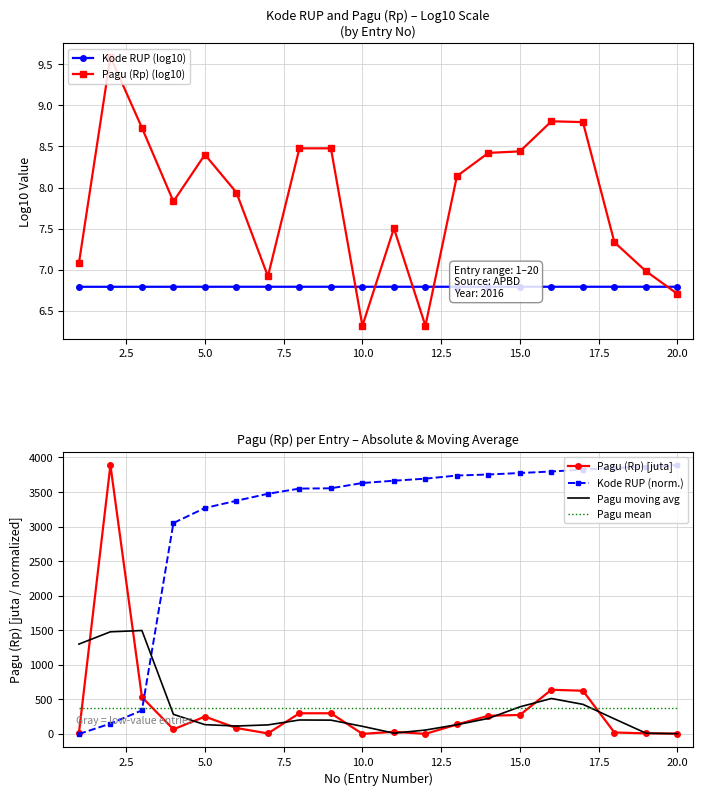

Which series ends up on top after the final intersection of Pagu mean and Pagu (Rp) [juta]?

Pagu mean